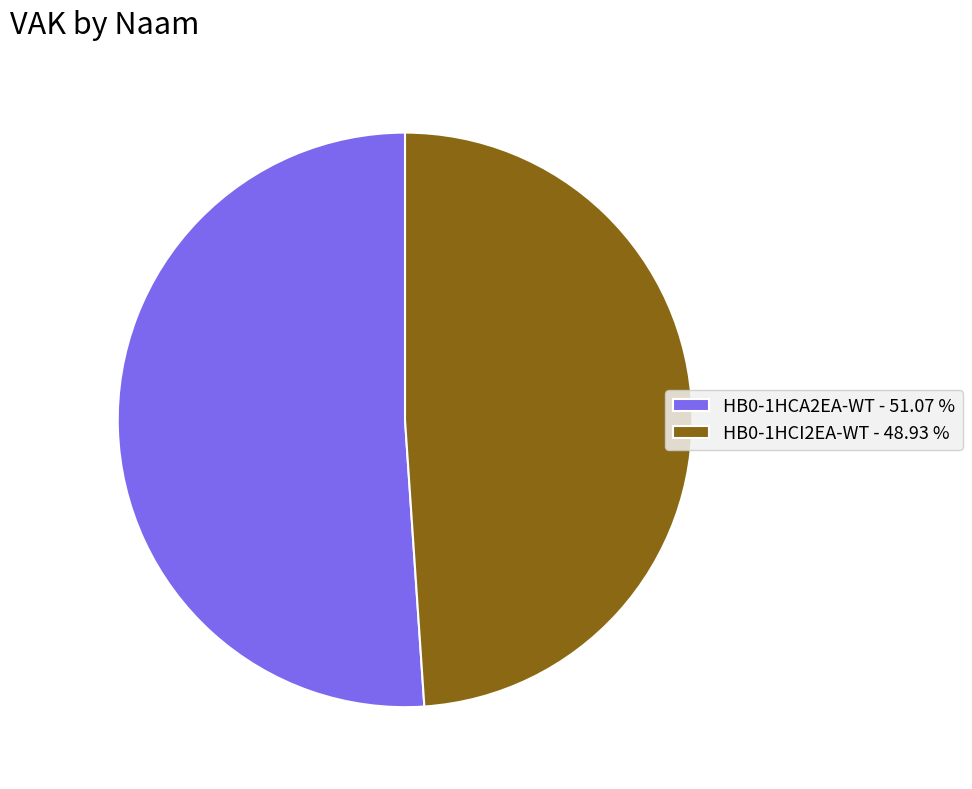

Which has a higher value, HB0-1HCI2EA-WT - 48.93 % or HB0-1HCA2EA-WT - 51.07 %?

HB0-1HCA2EA-WT - 51.07 %